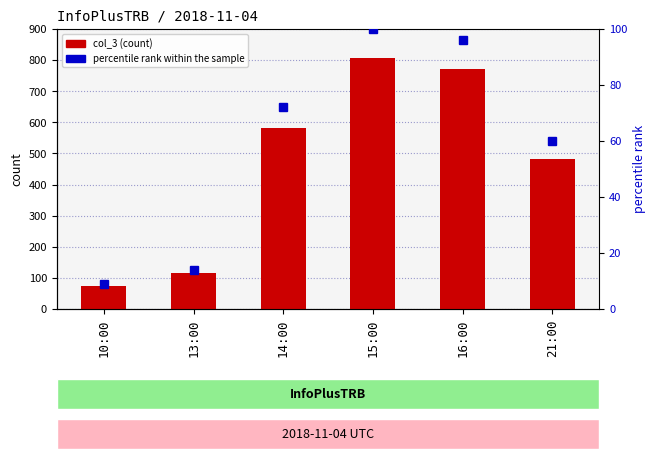

Which category has the lowest value in the percentile rank within the sample series?

10:00